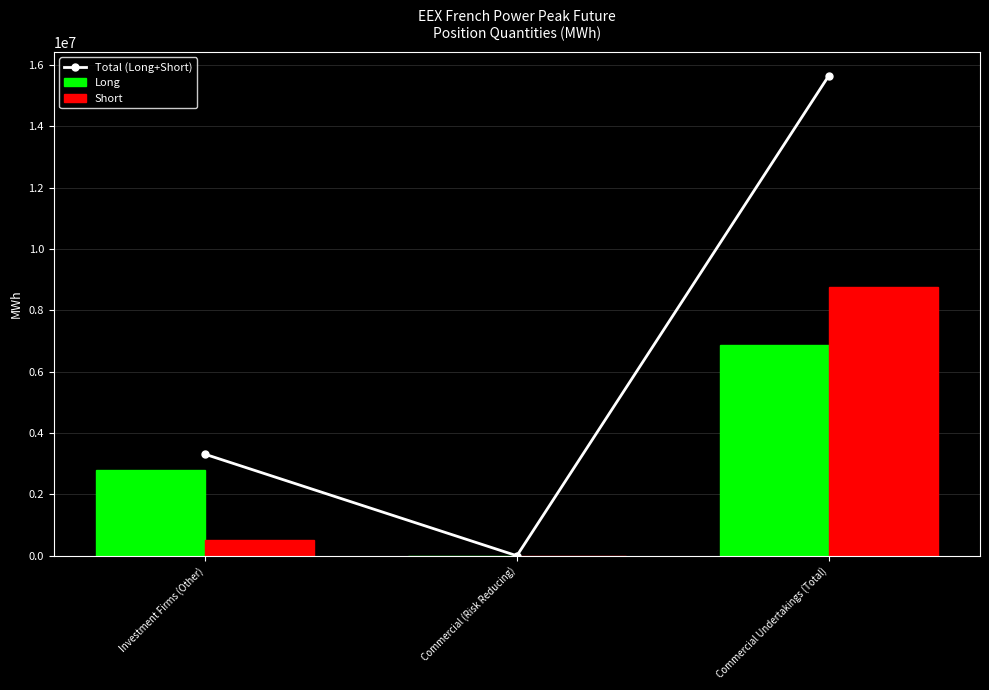

List the labels in order of Total (Long+Short) value, smallest first.

Commercial (Risk Reducing), Investment Firms (Other), Commercial Undertakings (Total)